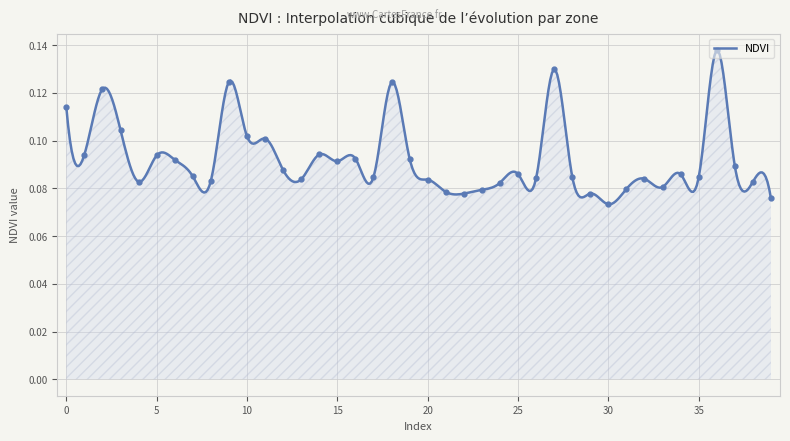

What is the minimum value shown in the chart?

0.1